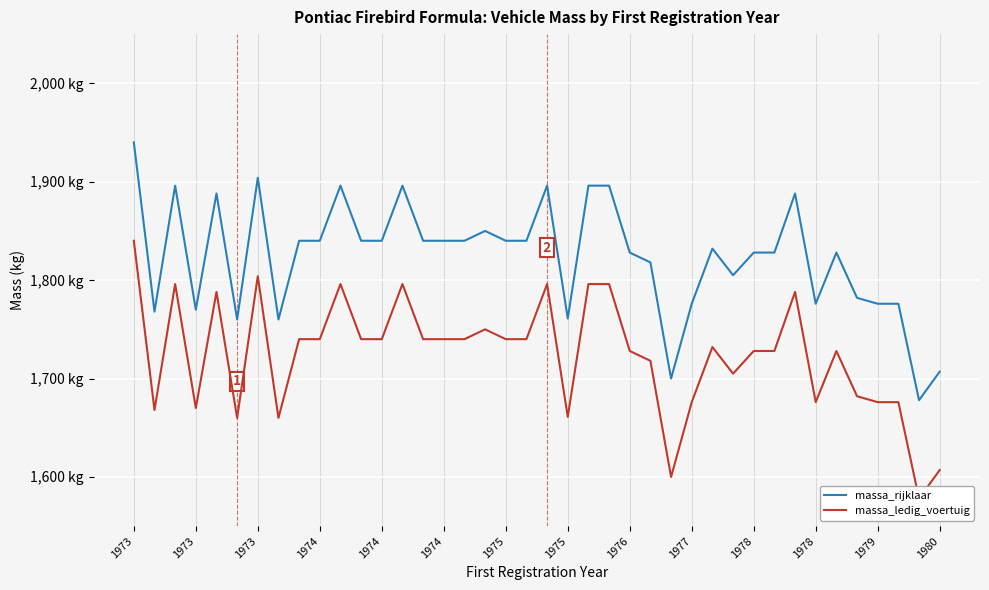

Rank the series by their maximum value, from highest to lowest.

massa_rijklaar, massa_ledig_voertuig